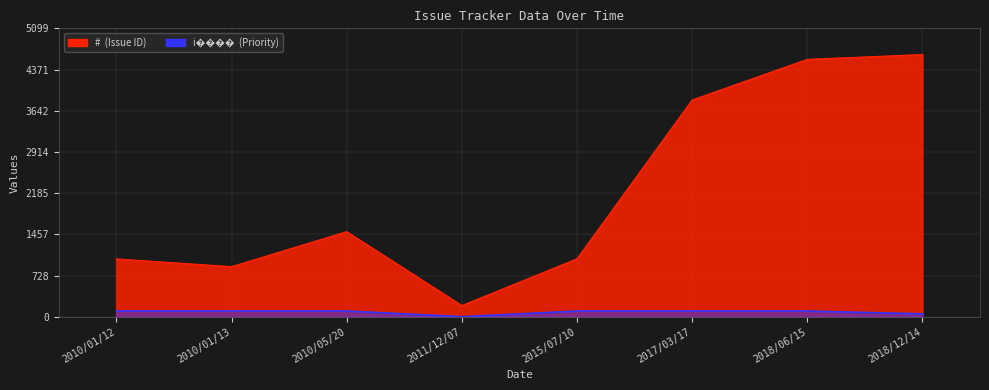

What value does the # series have at 2010/01/13, to the nearest 50?

900